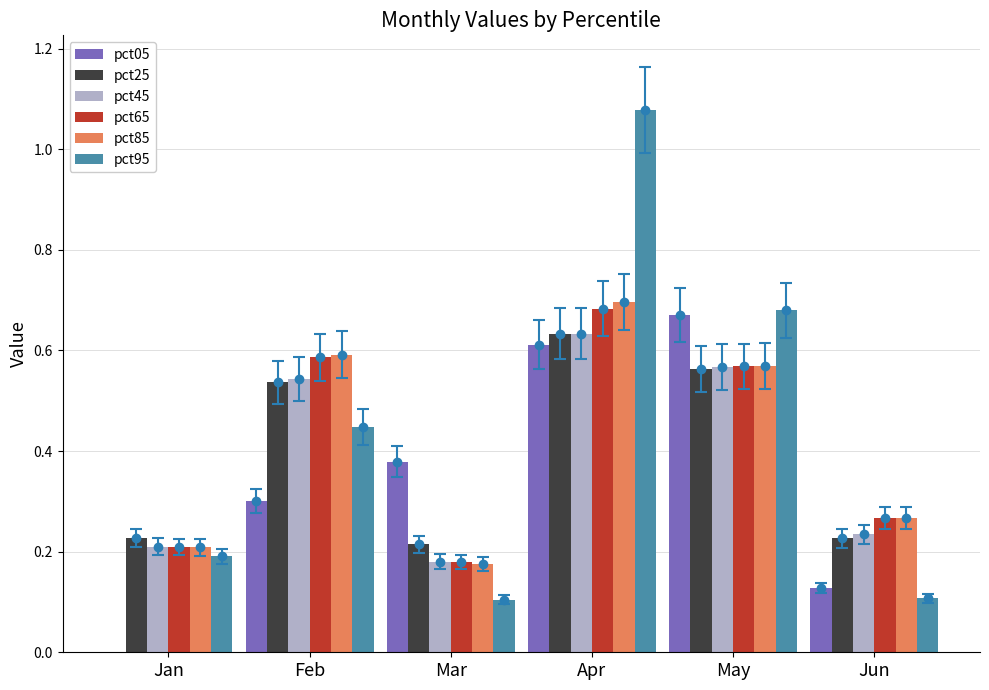

True or false: pct45 has a value of 1.1 at Apr.

False